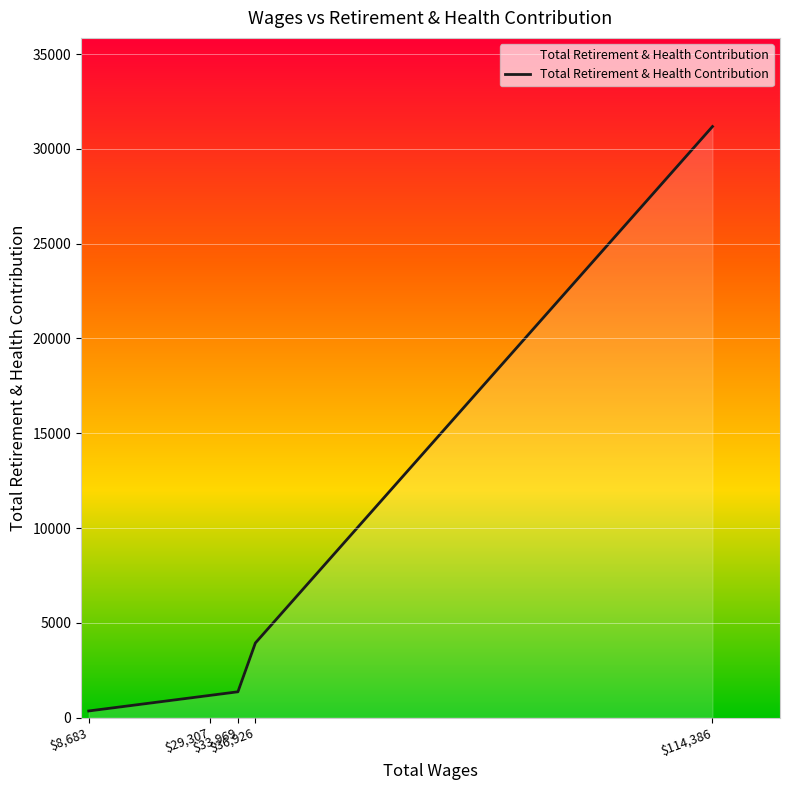

What is the difference between the second highest and second lowest values?

2762